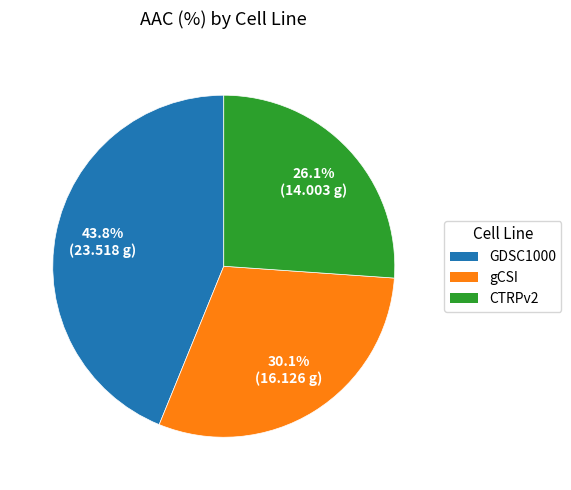

How much of the chart is everything except GDSC1000?

56.2%